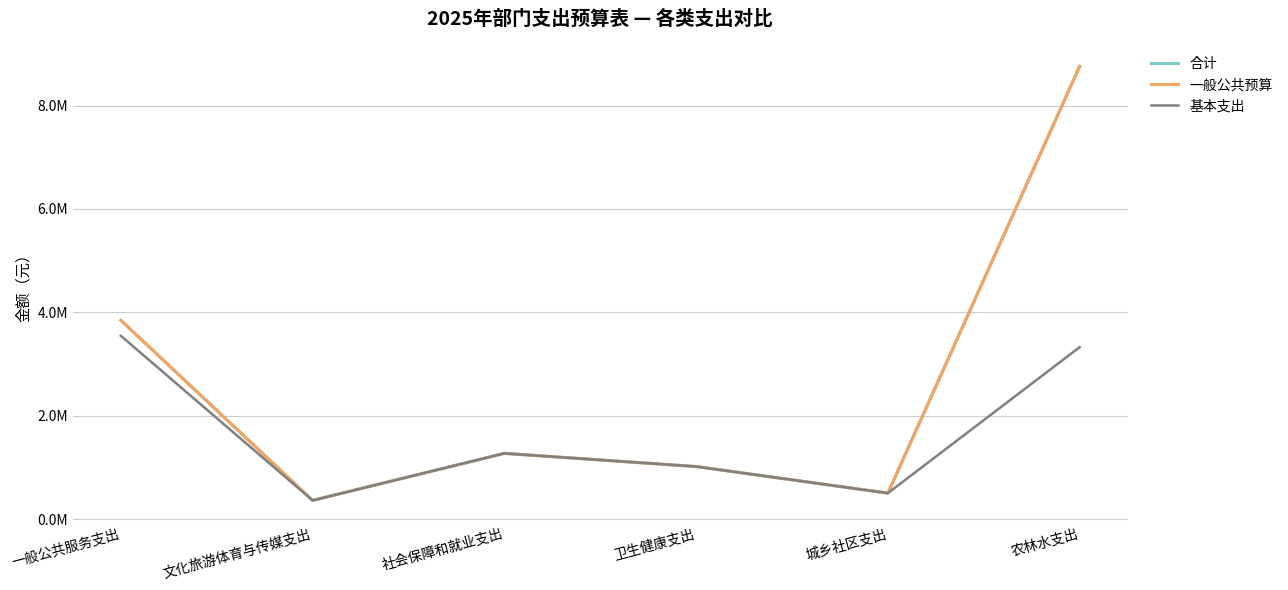

Is this an area chart (filled region under the line)?

No